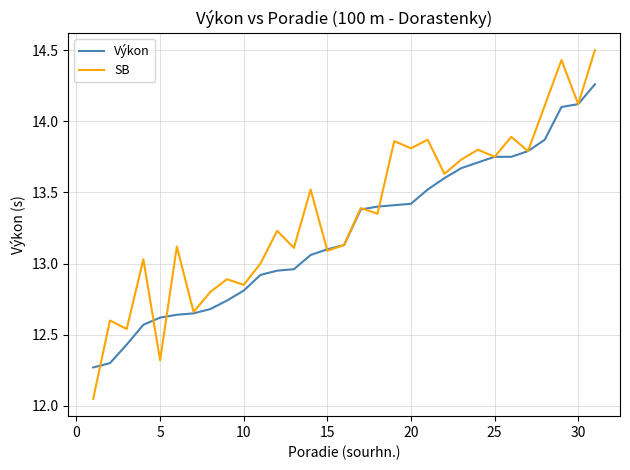

Rank the series by their average value, from lowest to highest.

Výkon, SB